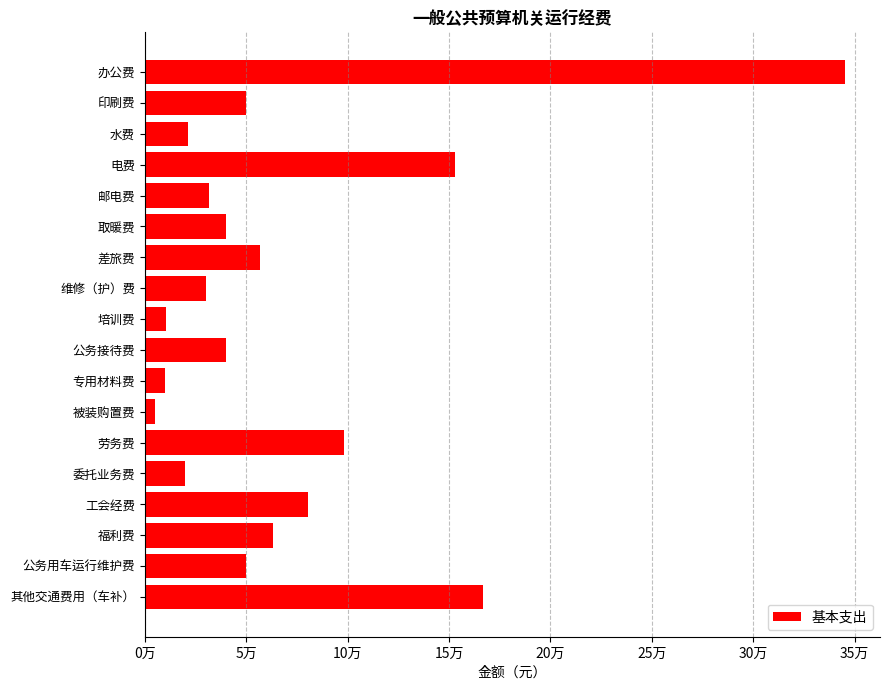

Count the number of data series in this chart.

1